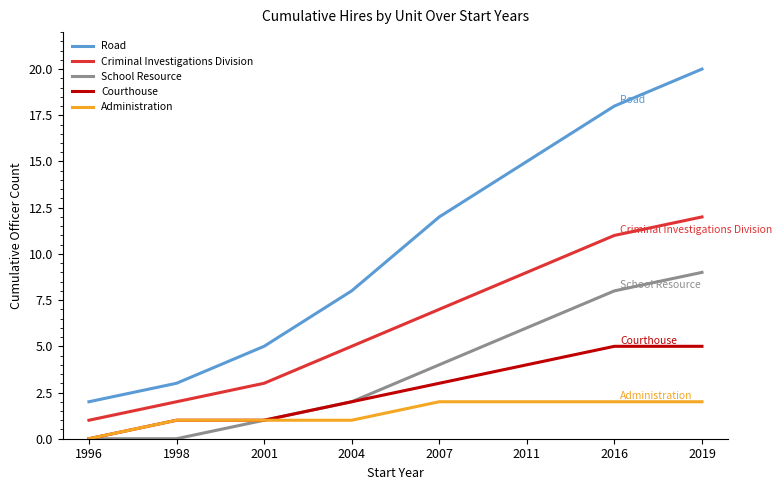

Does the chart display data point markers on the line(s)?

No